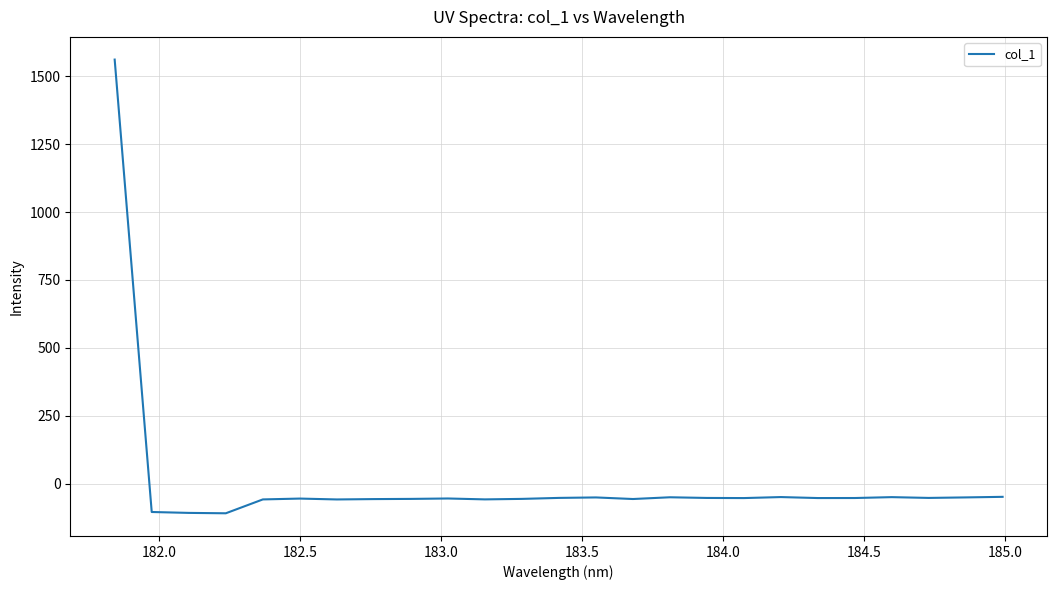

How many lines are shown in the chart?

1